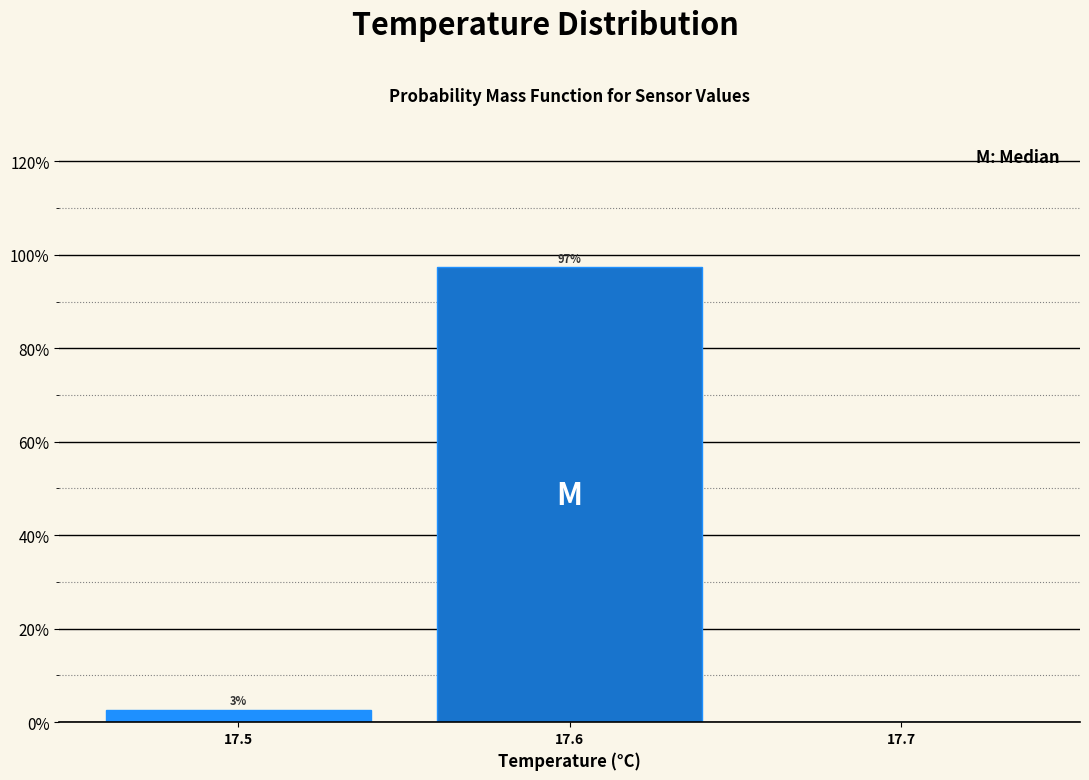

Which range on the x-axis has the tallest bar?

17.55 to 17.65